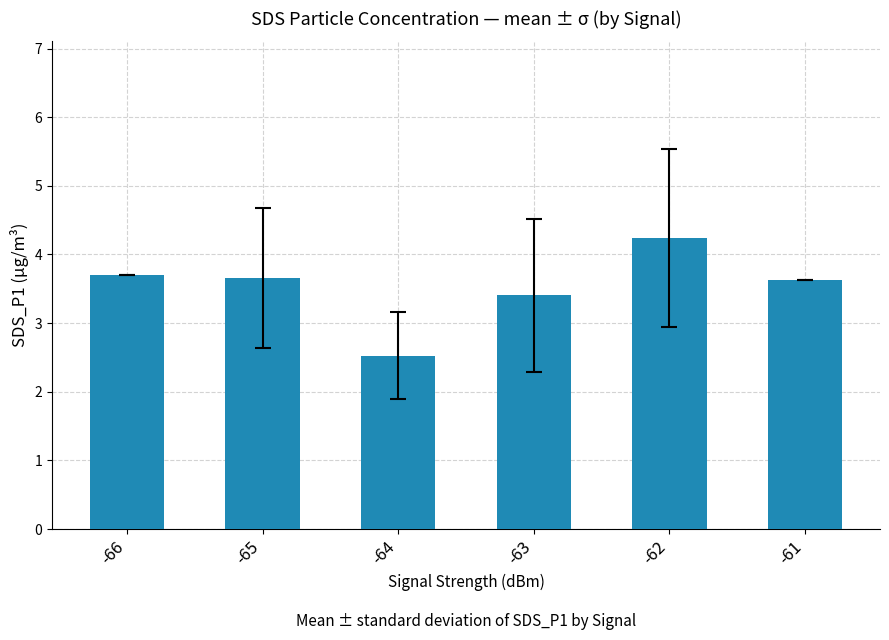

At which label does the data first exceed 3?

-66